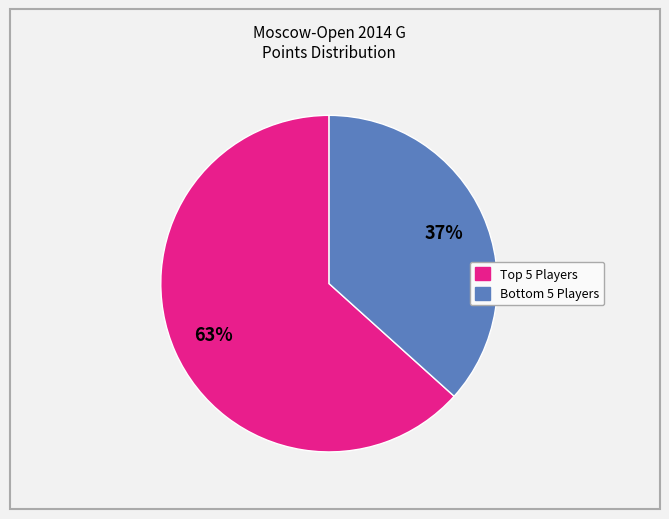

Is there any slice that represents more than half of the pie?

Yes